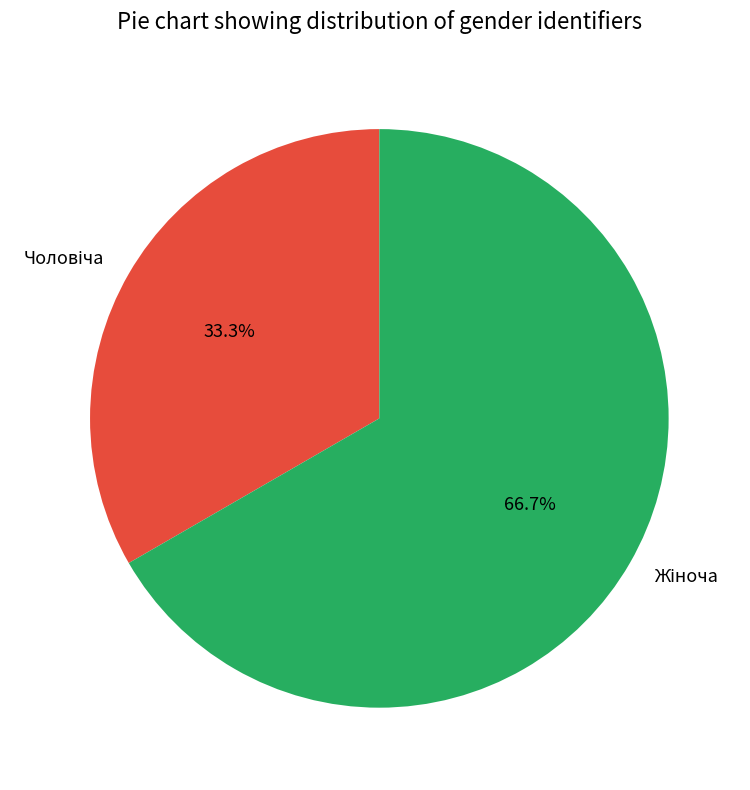

Does any single category account for the majority?

Yes